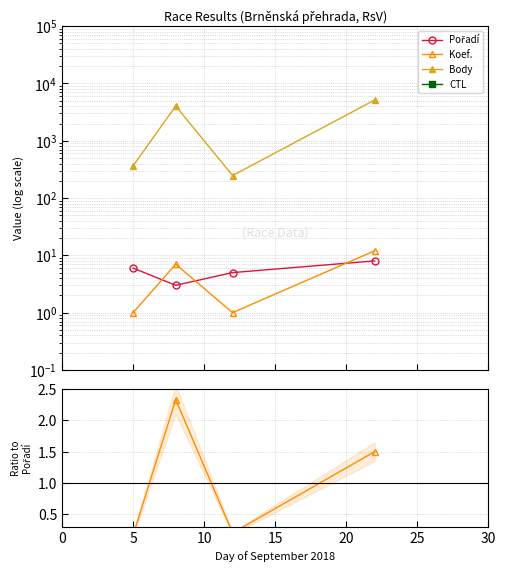

What are all the series names shown in the legend?

Pořadí, Koef., Body, CTL